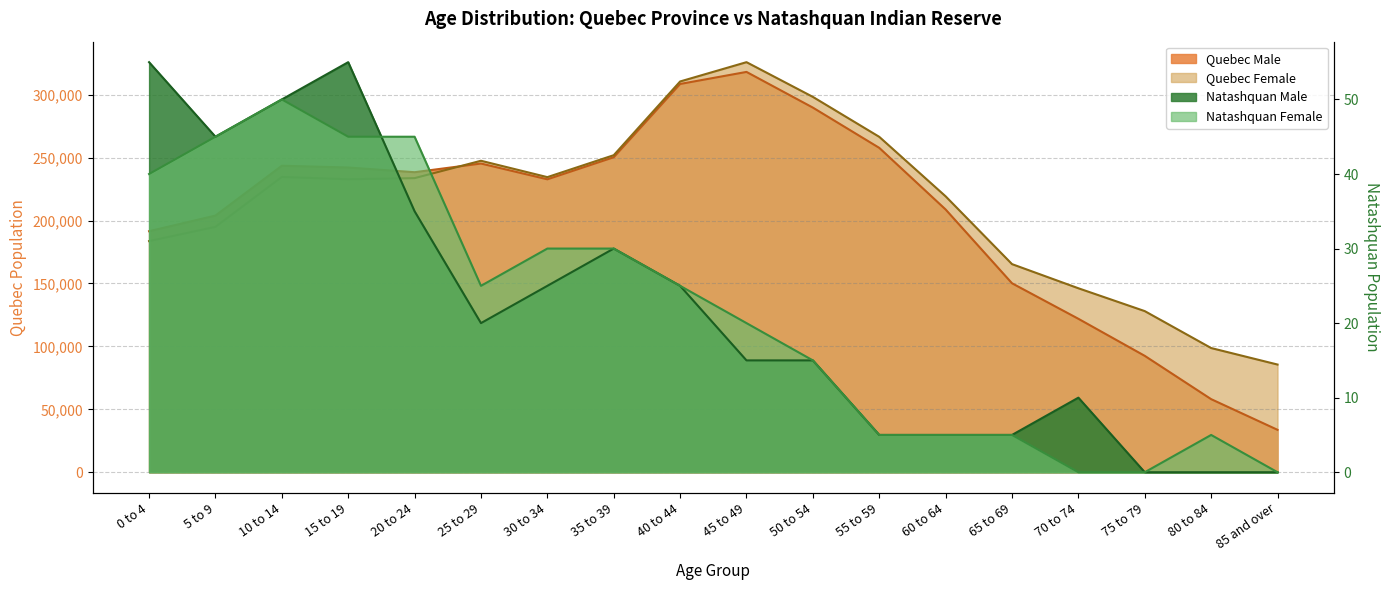

Which series has the largest total across all categories?

Quebec Female